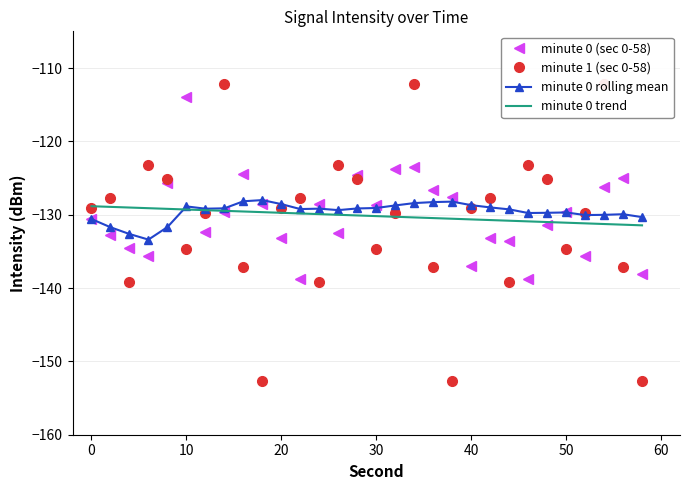

Rank the series by their maximum value, from highest to lowest.

minute 1 (sec 0-58), minute 0 (sec 0-58), minute 0 rolling mean